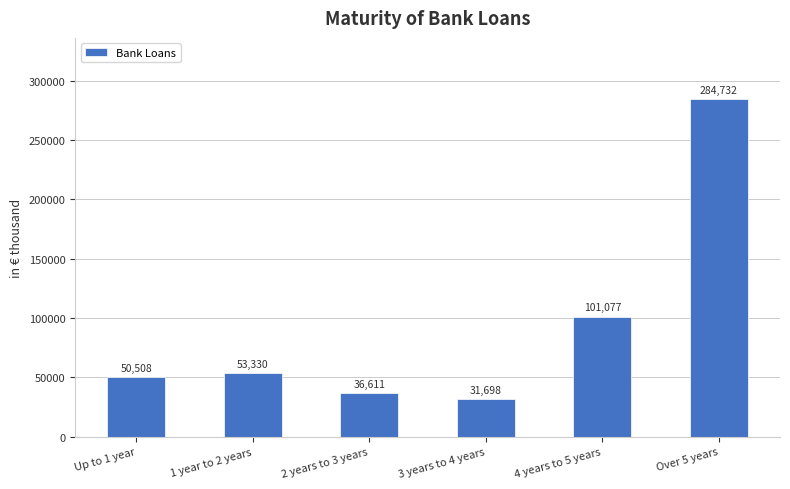

Which has a higher value, Up to 1 year or Over 5 years?

Over 5 years